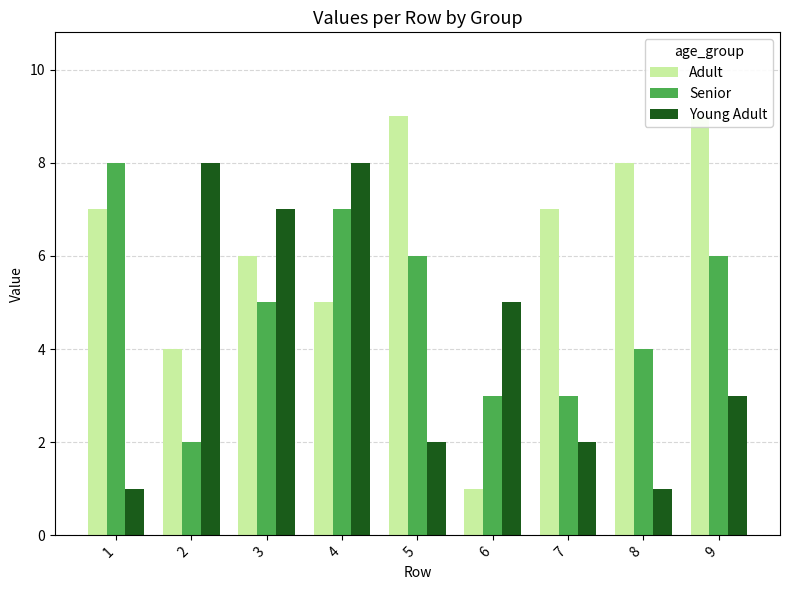

Which series has the largest range (max minus min)?

Adult